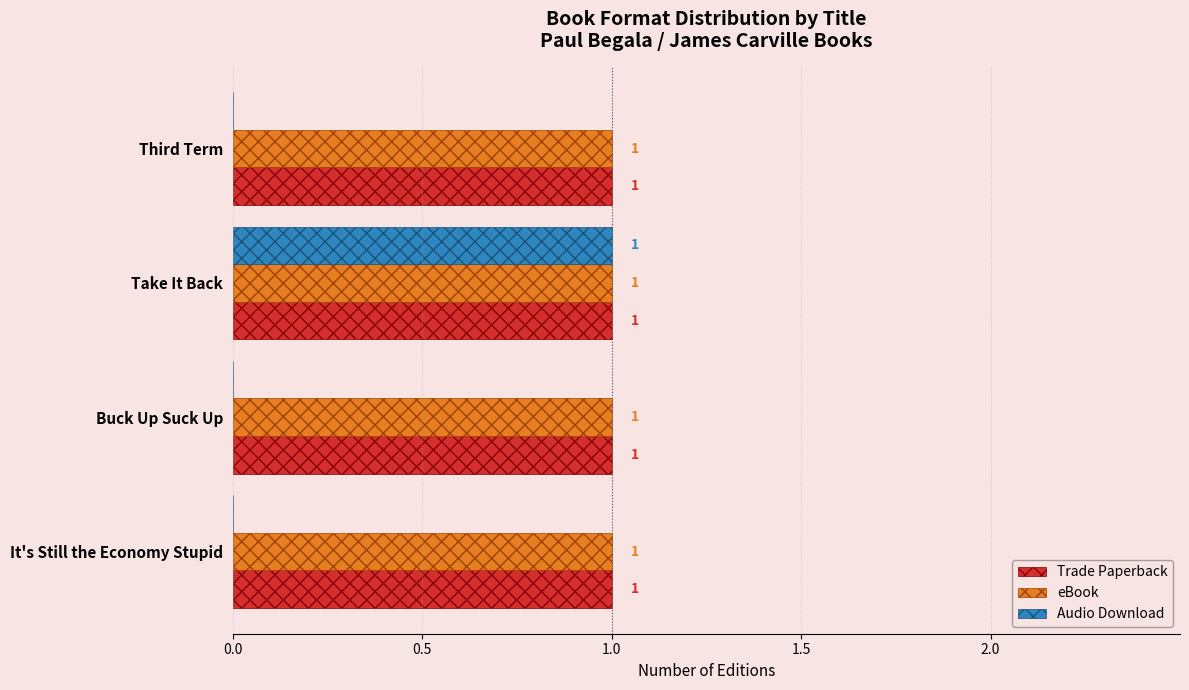

What is the sum of all Trade Paperback values?

4